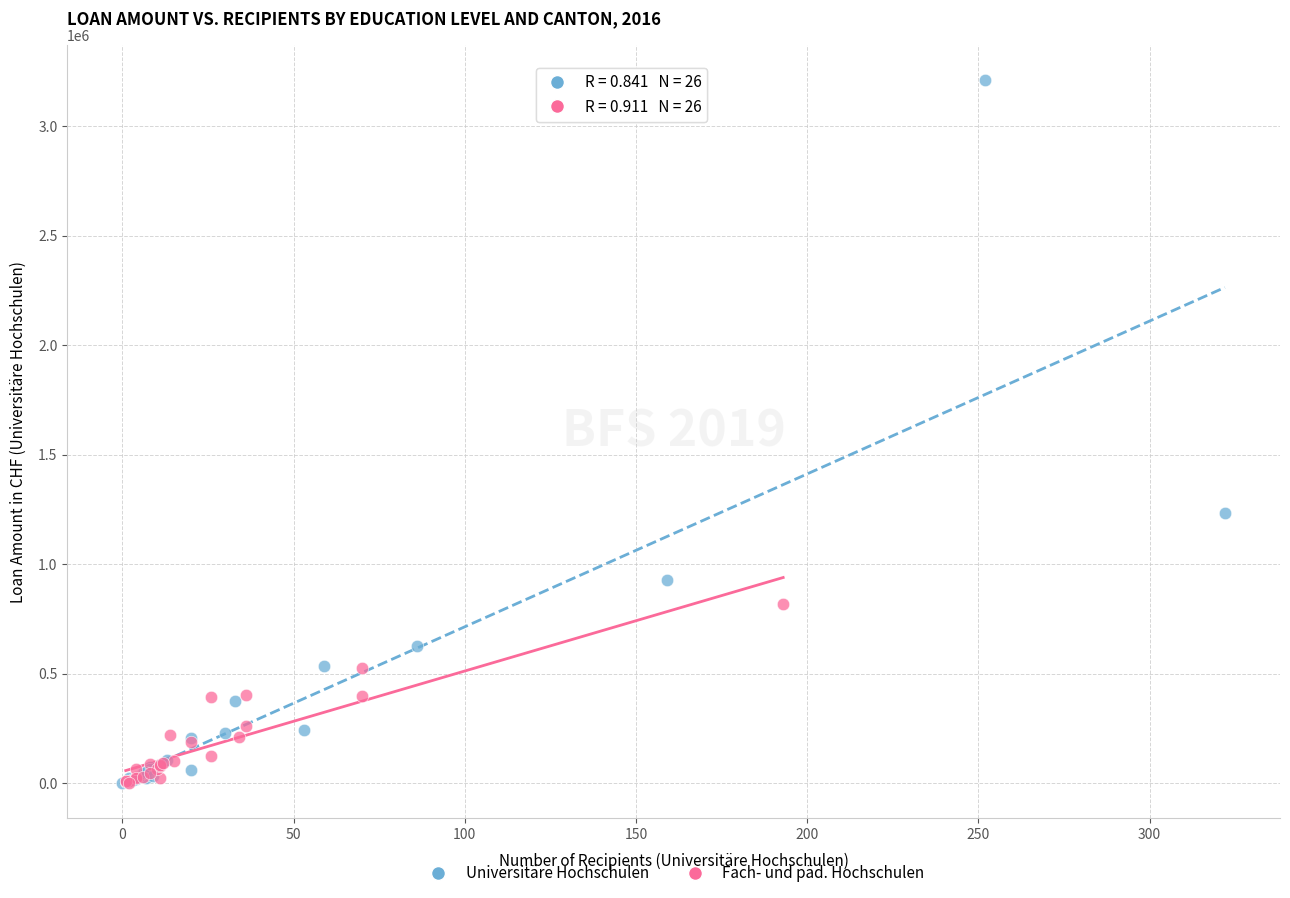

What are all the series names shown in the legend?

Universitäre Hochschulen, Fach- und päd. Hochschulen